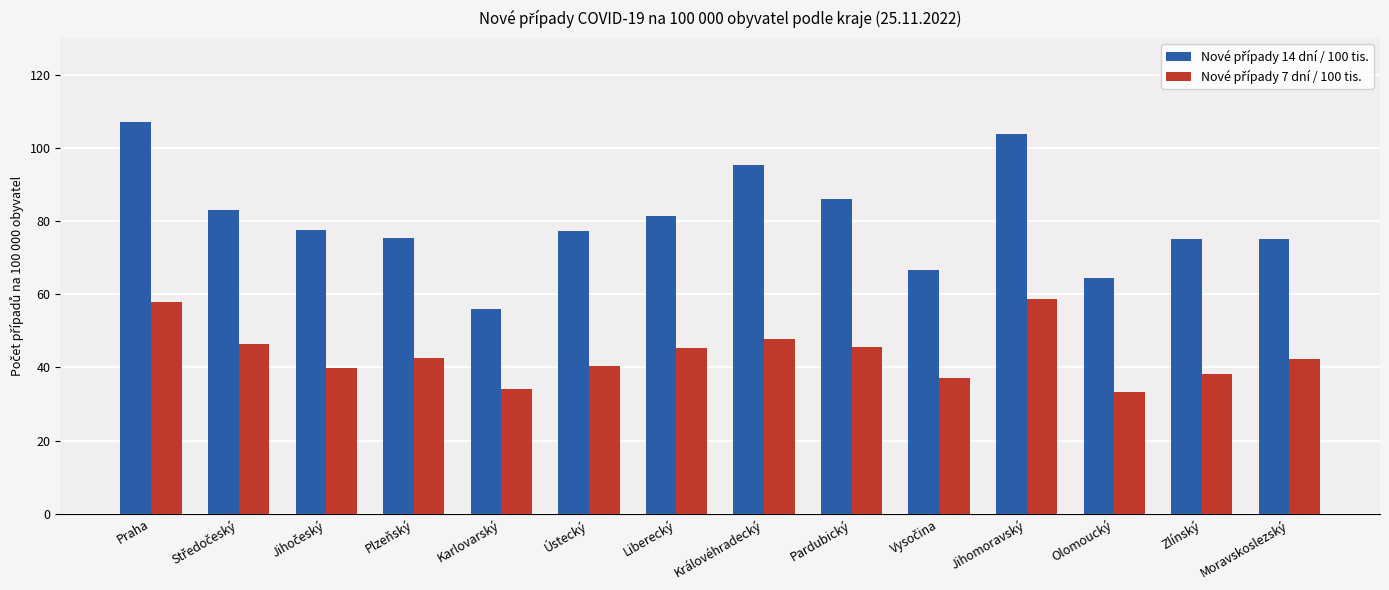

At which category is the sum across all series the highest?

Praha